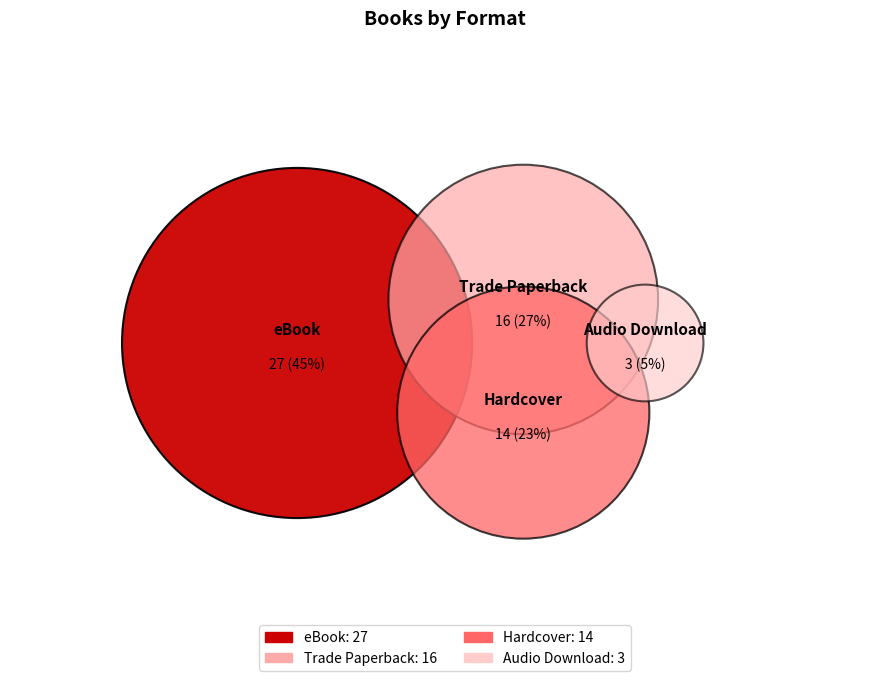

To the nearest percent, what percentage of the pie is Hardcover?

23%